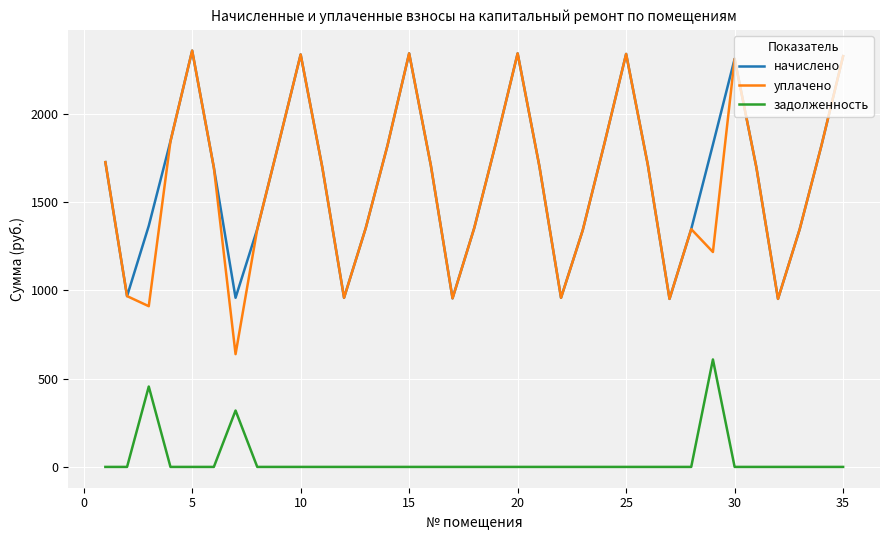

At how many categories does at least one series exceed 931?

35